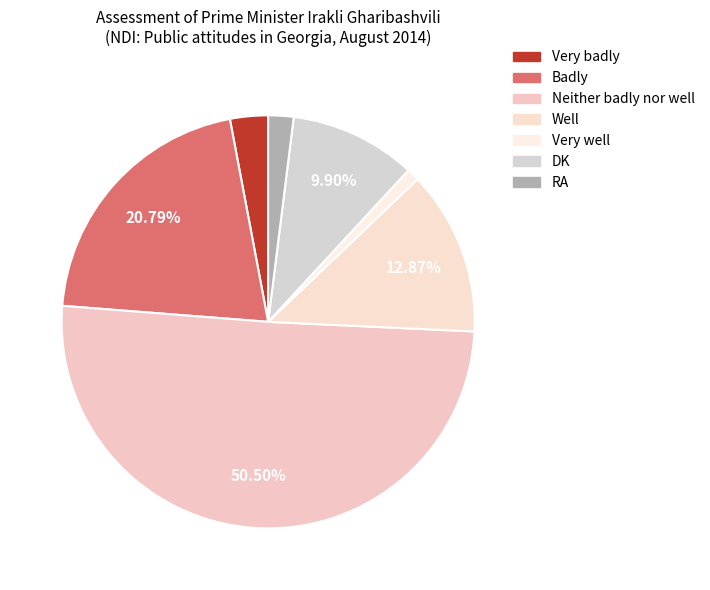

Which has a higher value, Badly or DK?

Badly